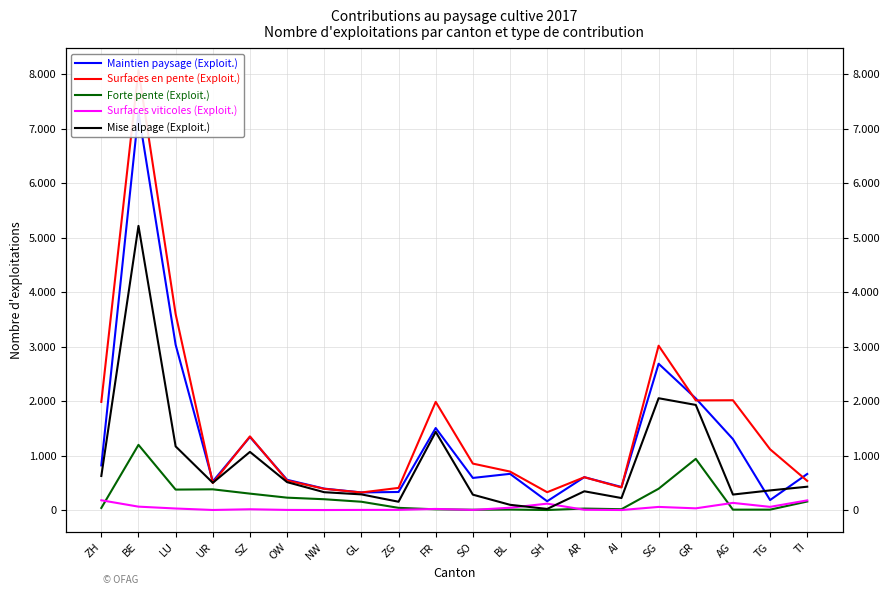

At how many categories does at least one series exceed 4220?

1